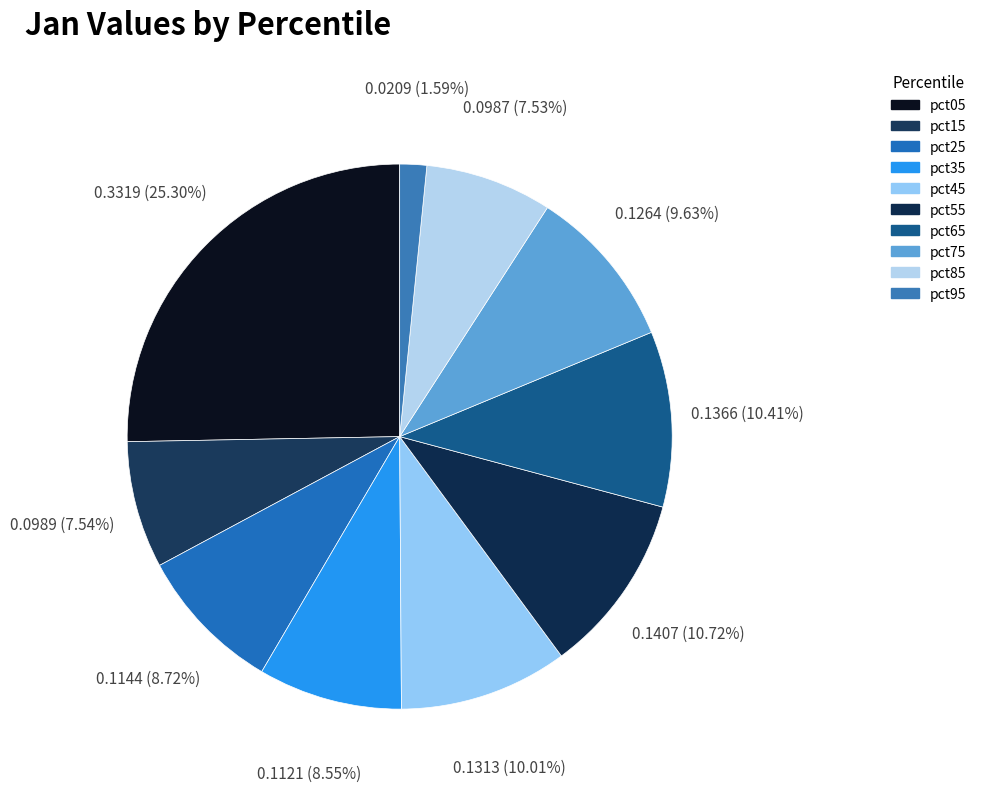

Is it true that pct35 is 18% of the pie?

False